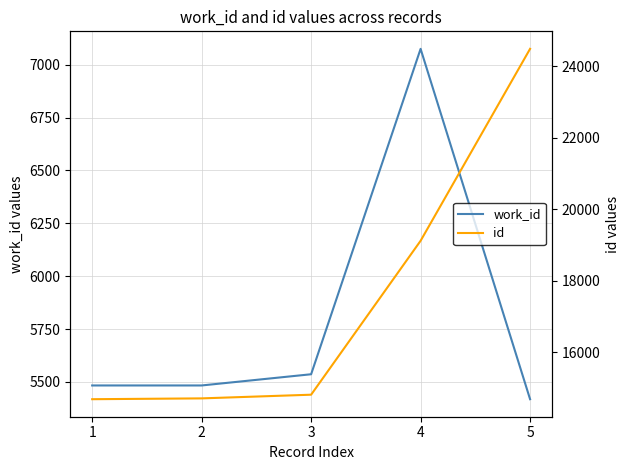

Reading left to right, extract all data points from this chart.

work_id: 5483	5483	5536	7075	5418
id: 14679	14702	14805	19113	24485